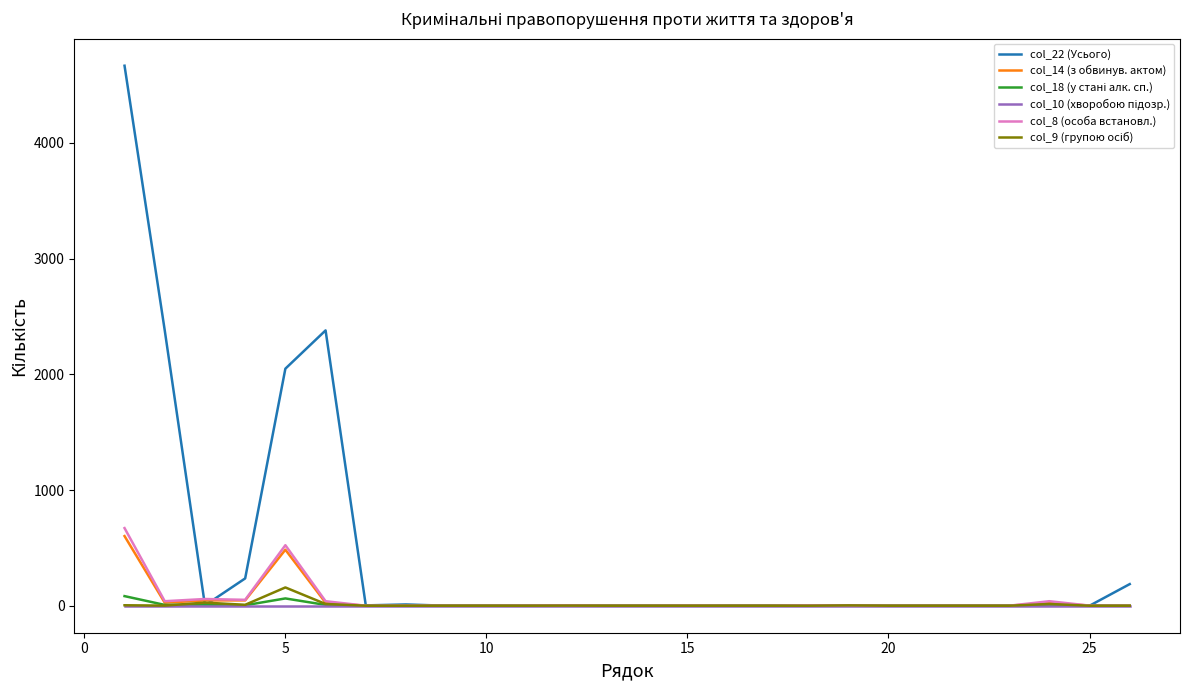

Which series has the largest total across all categories?

col_22 (Усього)